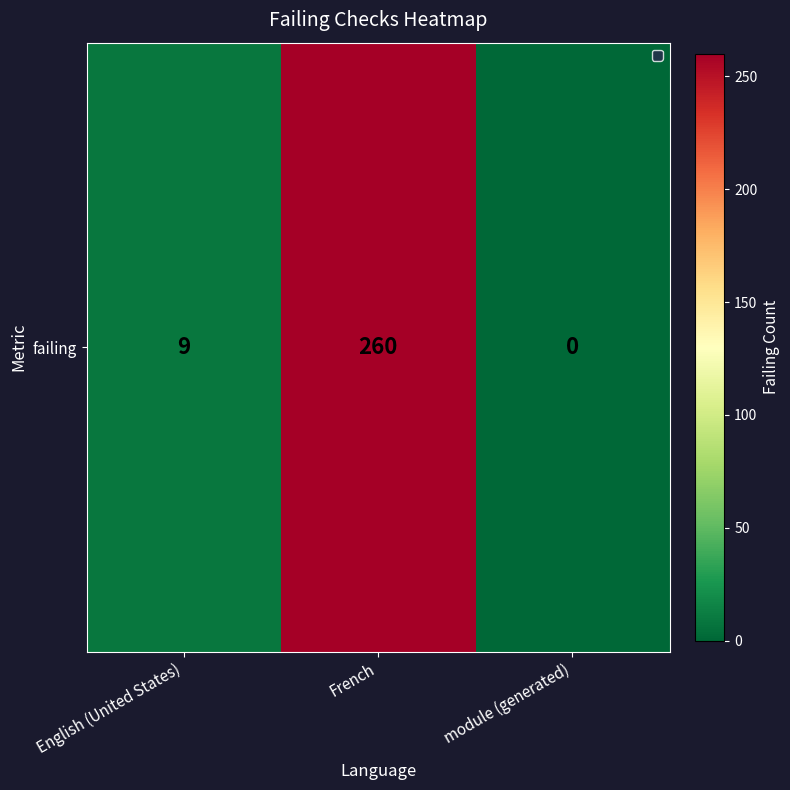

Rank the categories by value from highest to lowest.

French, English (United States), module (generated)